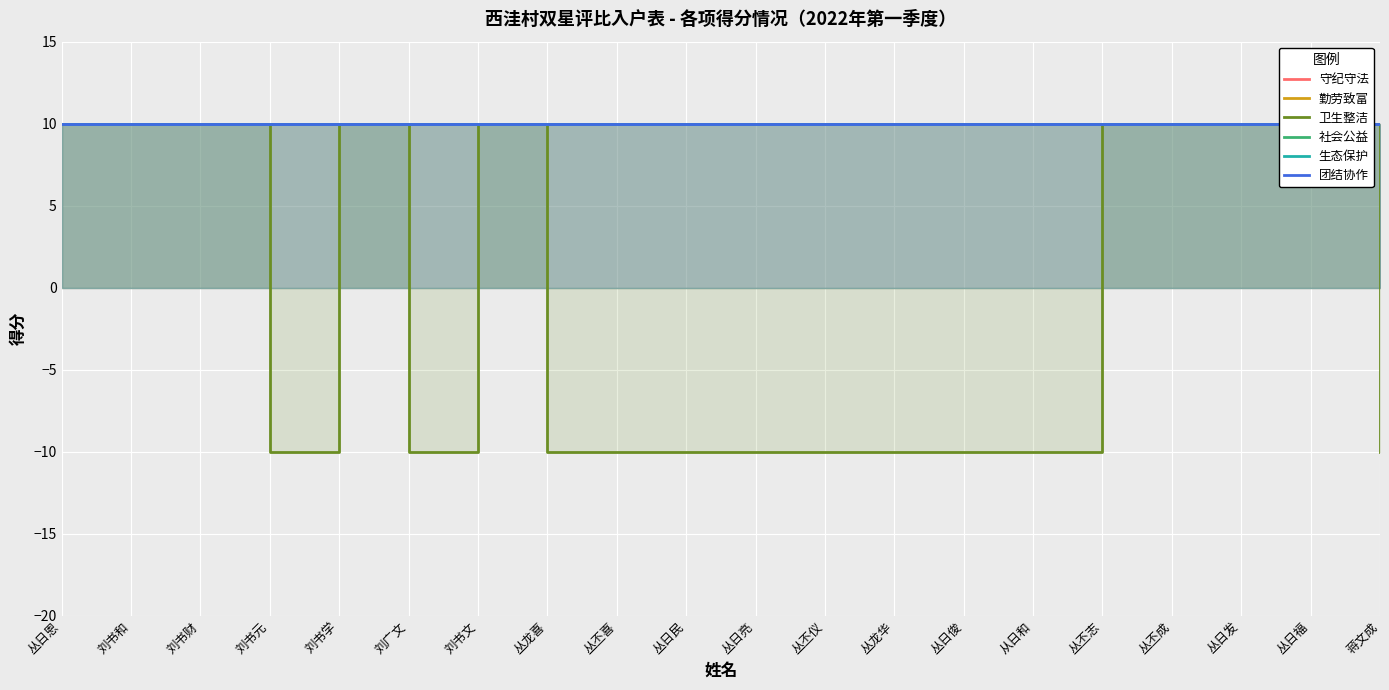

What is the label of the 19th point from the left?

丛日福